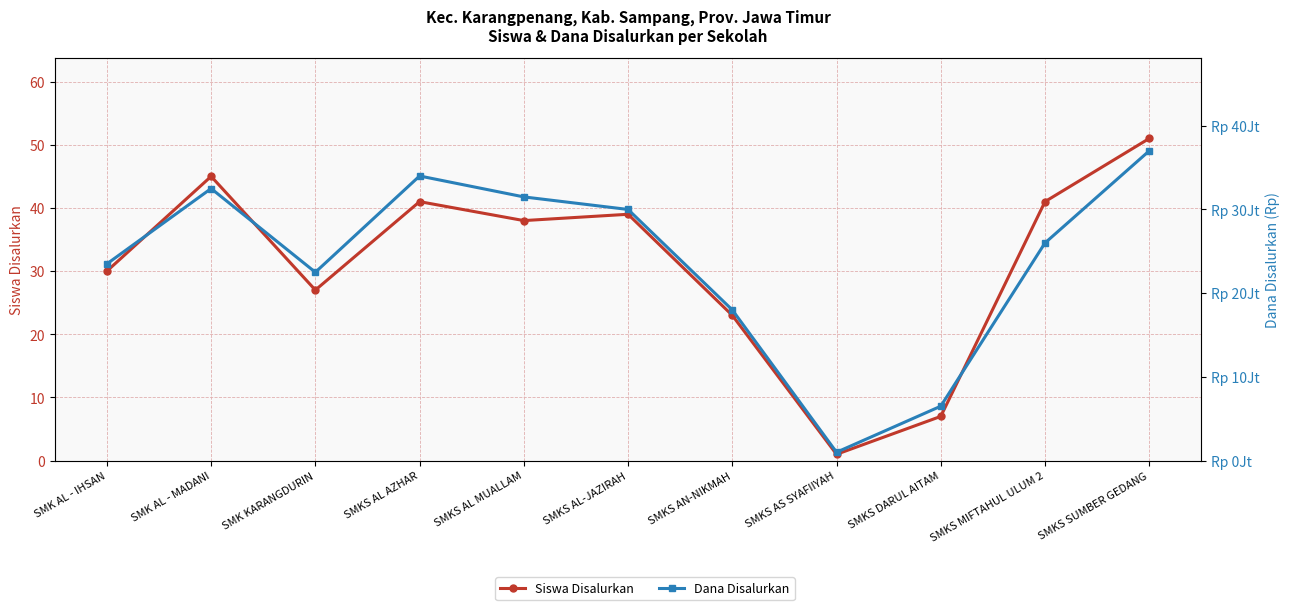

True or false: Siswa Disalurkan and Dana Disalurkan cross at least once.

False